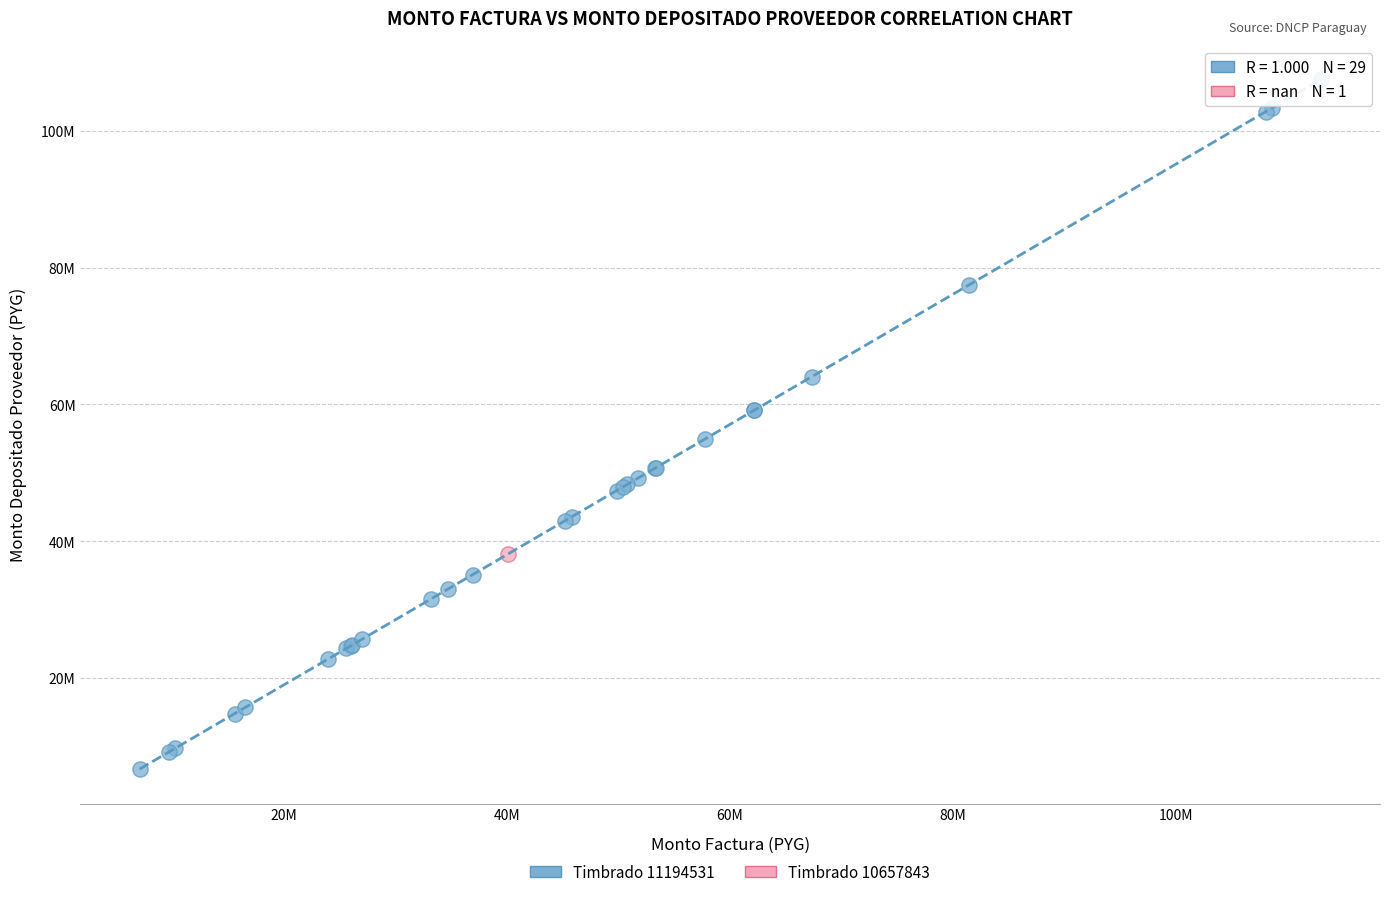

What are all the series names shown in the legend?

Timbrado 11194531, Timbrado 10657843